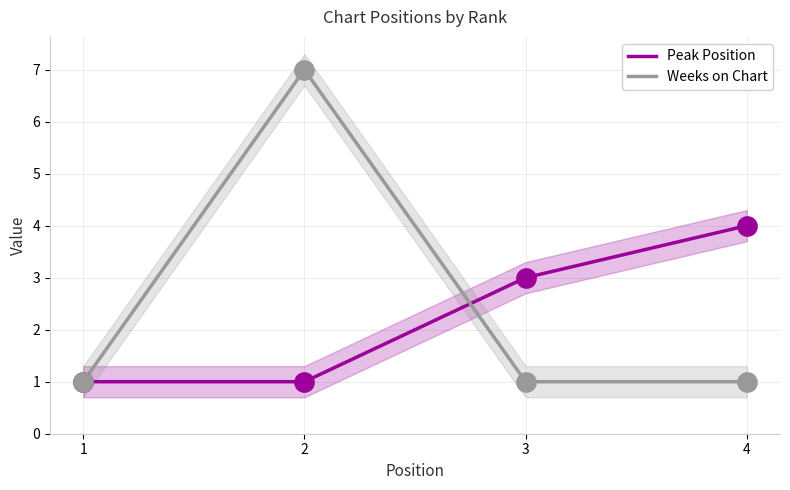

Is the value of Peak Position at 1 greater than the value of Weeks on Chart at 2?

No